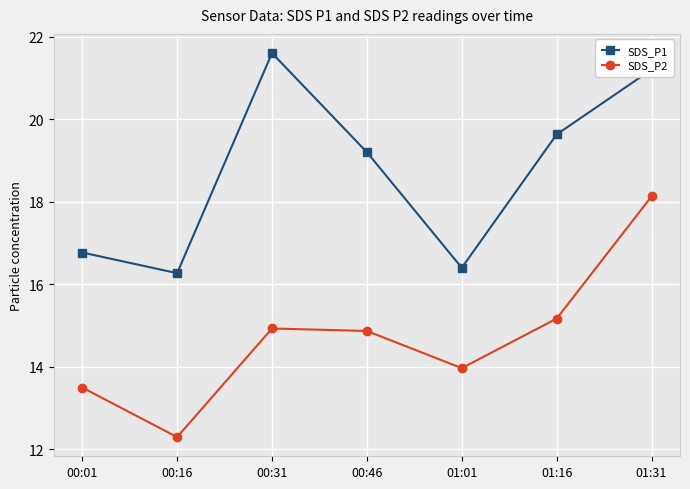

At how many categories does at least one series exceed 17?

4